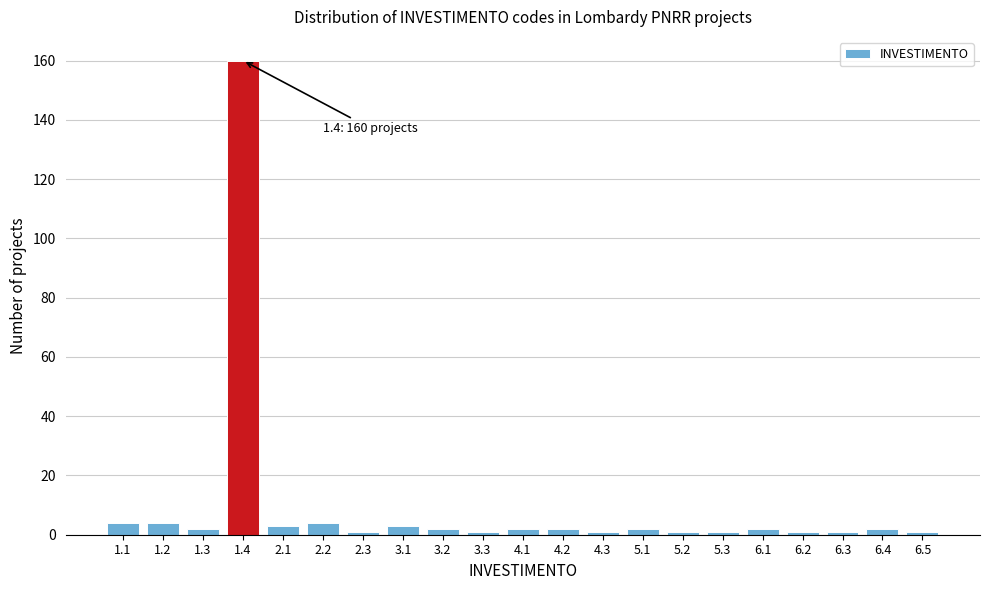

Reading left to right, extract all data points from this chart.

1.1=4	1.2=4	1.3=2	1.4=160	2.1=3	2.2=4	2.3=1	3.1=3	3.2=2	3.3=1	4.1=2	4.2=2	4.3=1	5.1=2	5.2=1	5.3=1	6.1=2	6.2=1	6.3=1	6.4=2	6.5=1